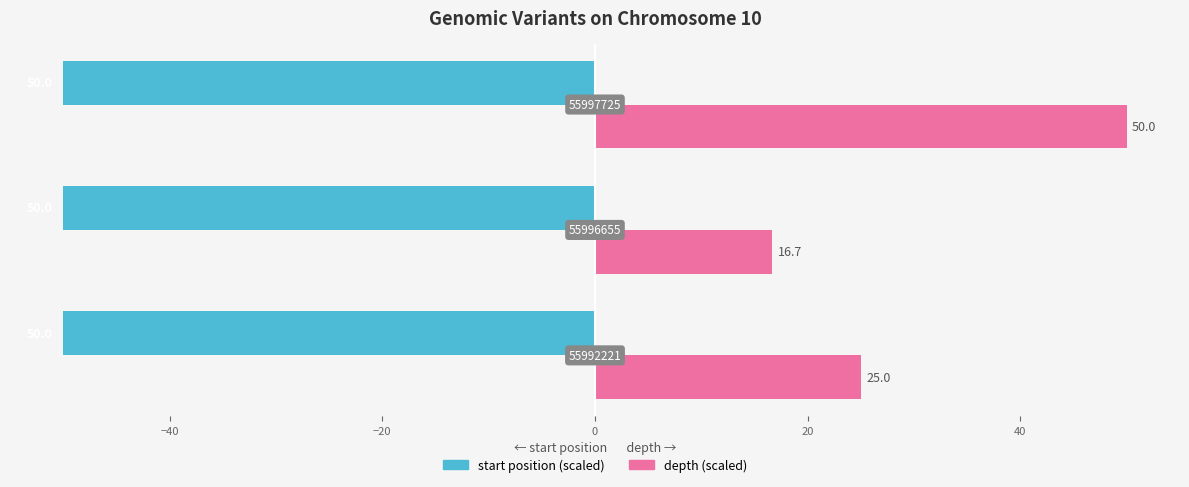

What is the minimum value shown in the chart?

-50.0